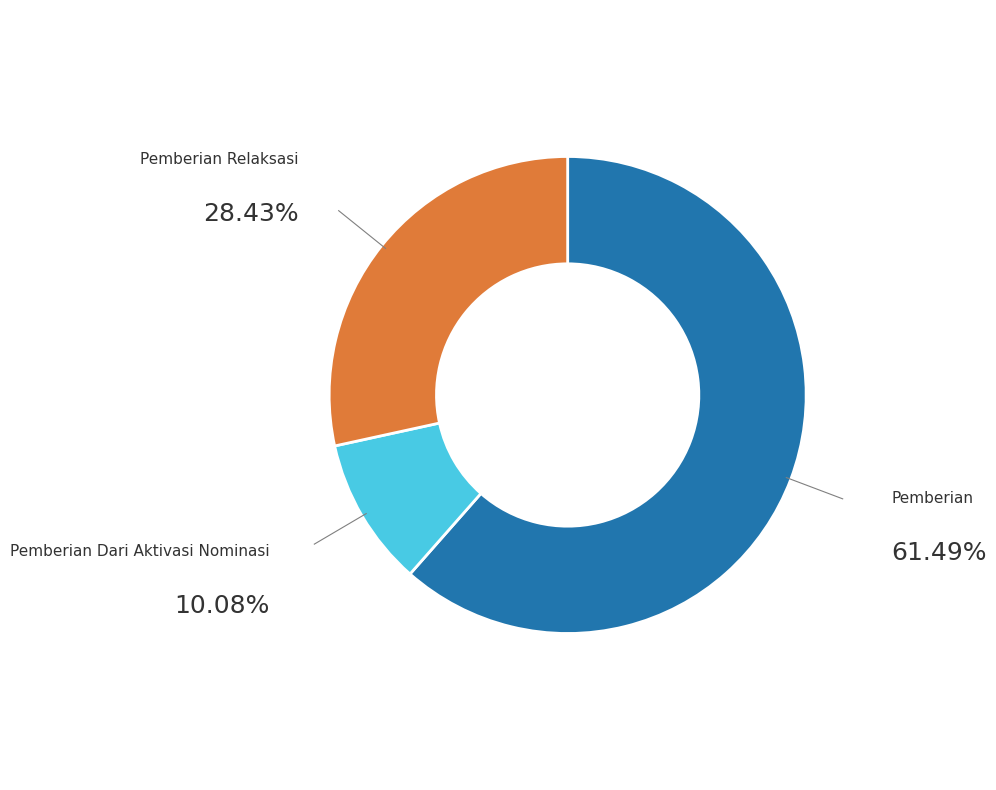

Is there any slice that represents more than half of the pie?

Yes